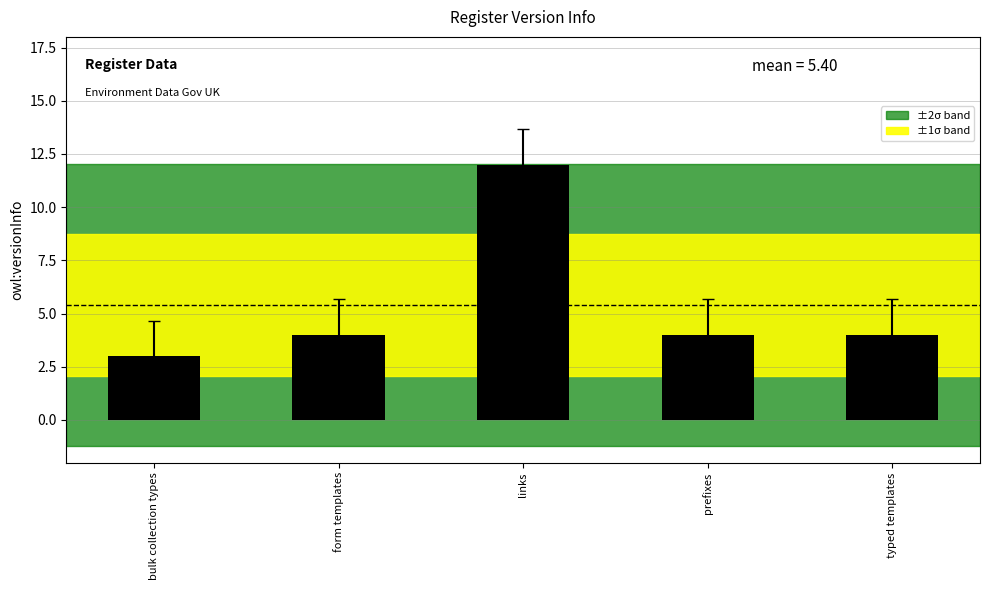

What is the difference between the values at bulk collection types and form templates?

1